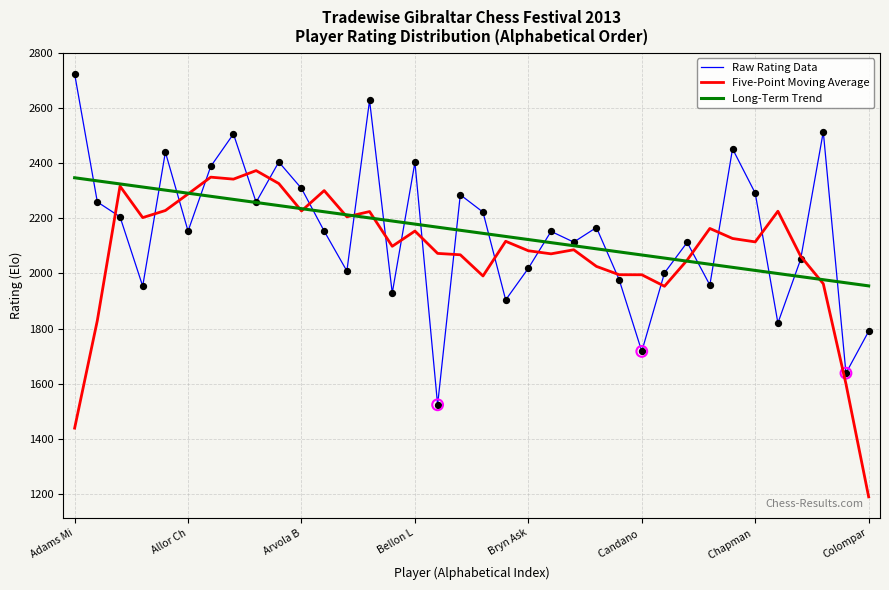

What is the minimum value shown in the chart?

1188.6